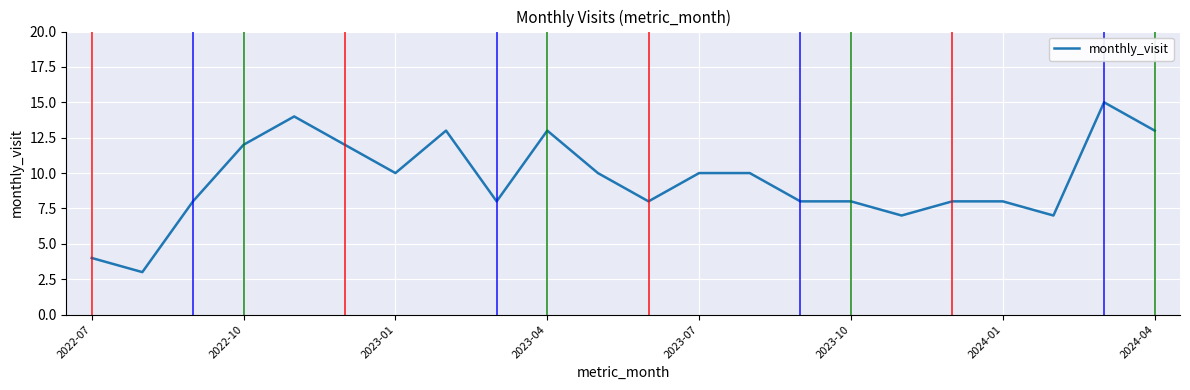

What is the minimum value shown in the chart?

3